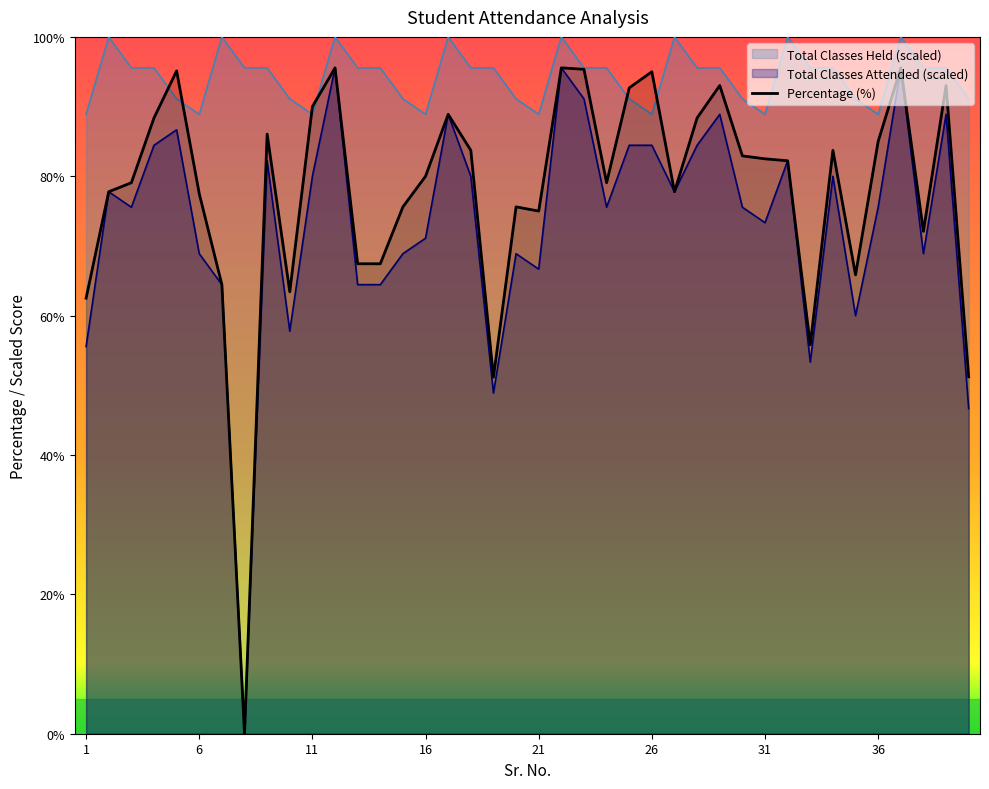

What is the difference between the second highest and minimum values?

95.6